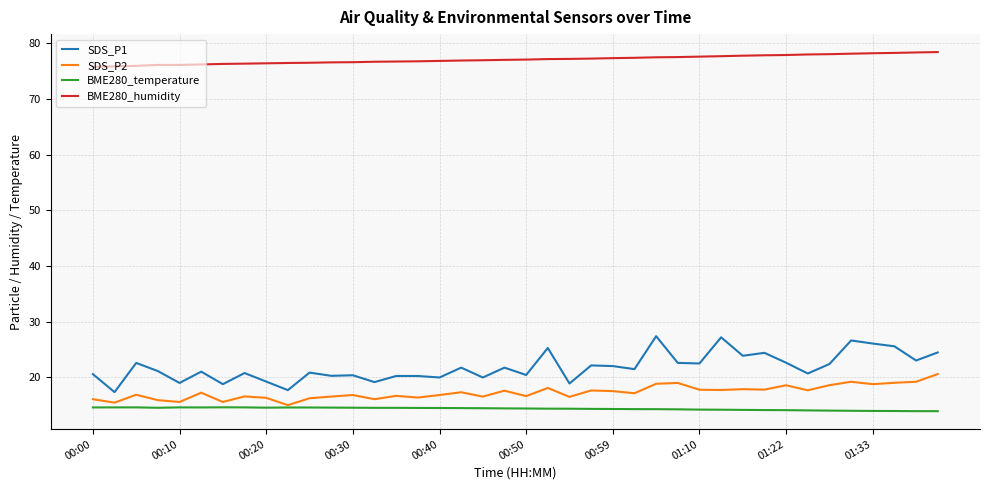

What is the difference between the maximum and minimum values in the BME280_humidity series?

2.7